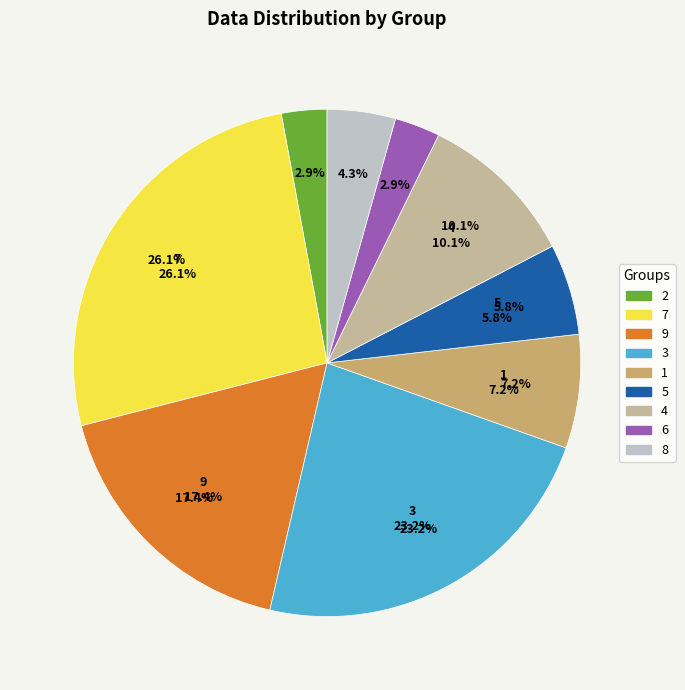

True or false: 5 accounts for 11% of the total.

False